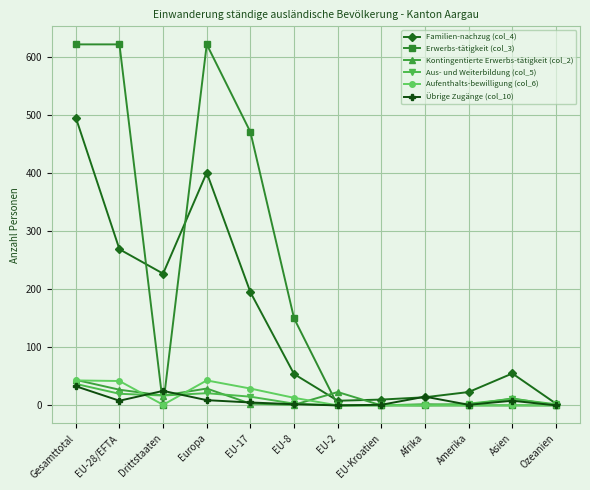

What is the label of the 12th point from the left?

Ozeanien